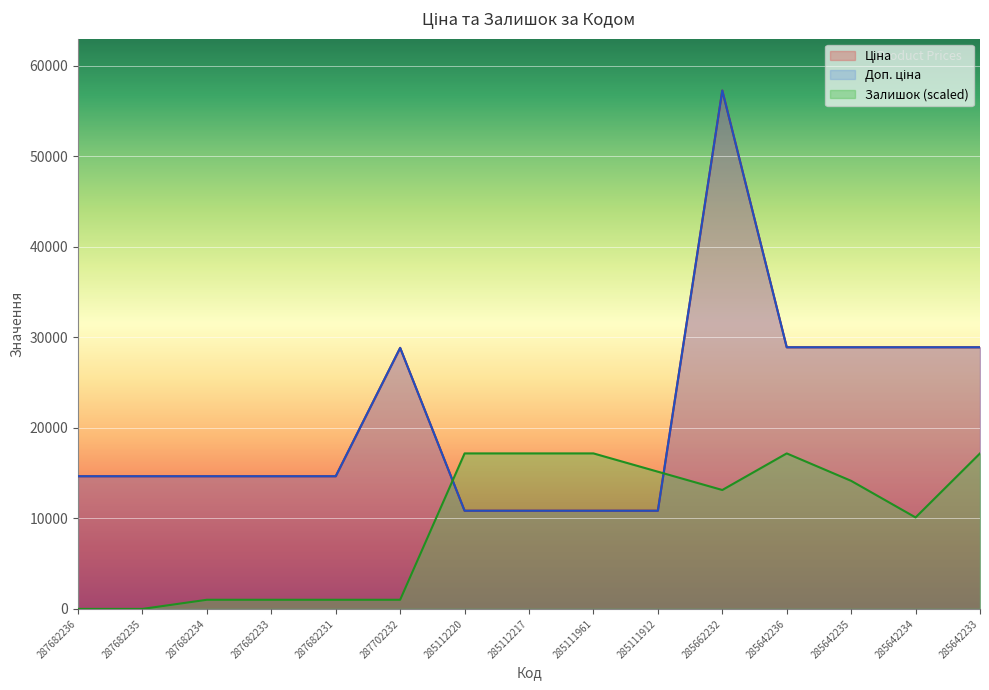

How many categories are shown in the chart?

15